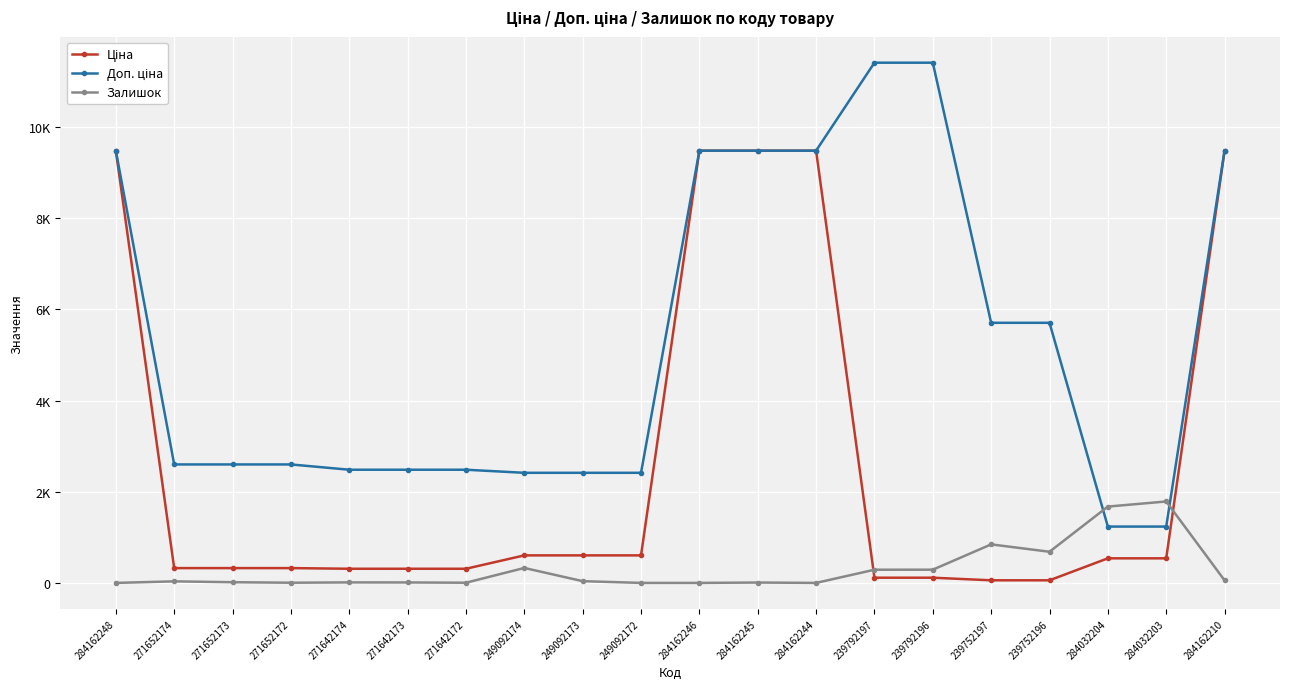

Is this an area chart (filled region under the line)?

No